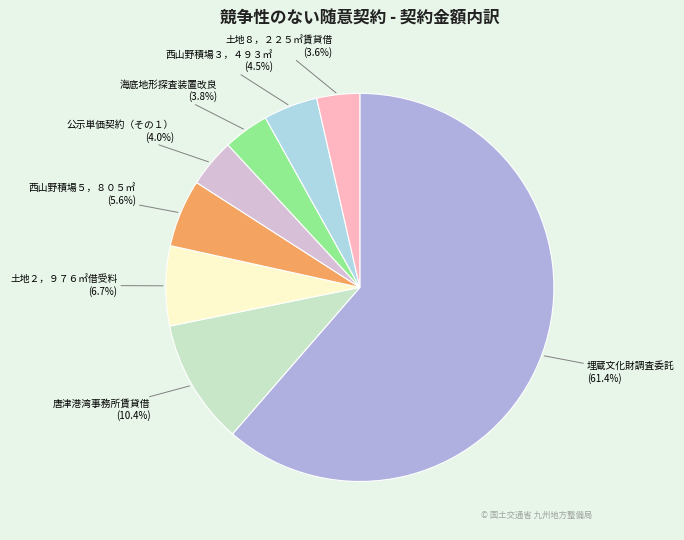

What percentage is NOT represented by 西山野積場５，８０５㎡?

94.4%